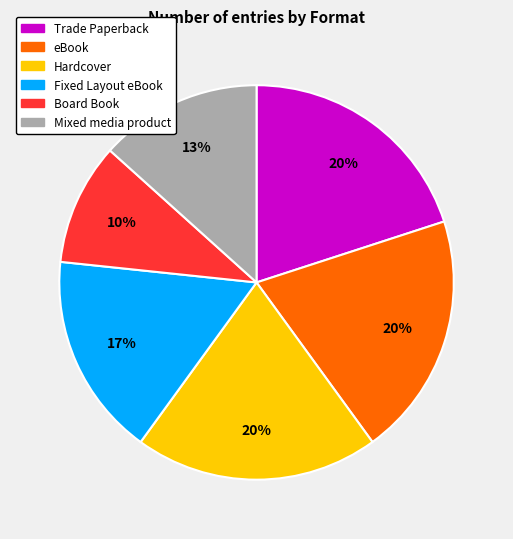

To the nearest percent, what is the combined percentage of Mixed media product and Trade Paperback?

33%